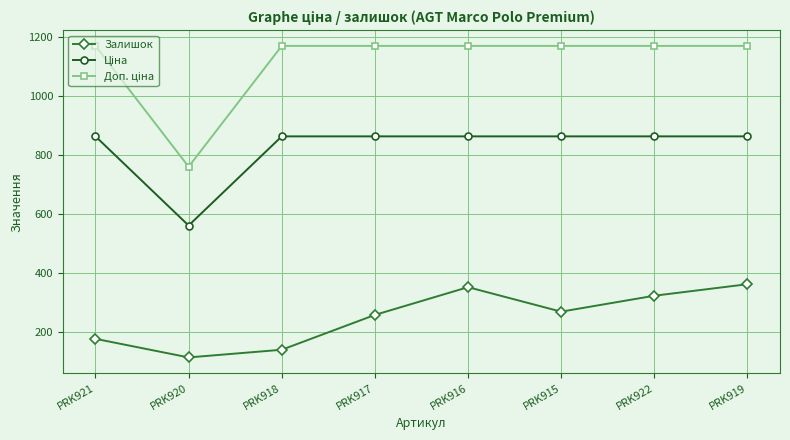

The Залишок series shows 423.5 at PRK917. True or false?

False